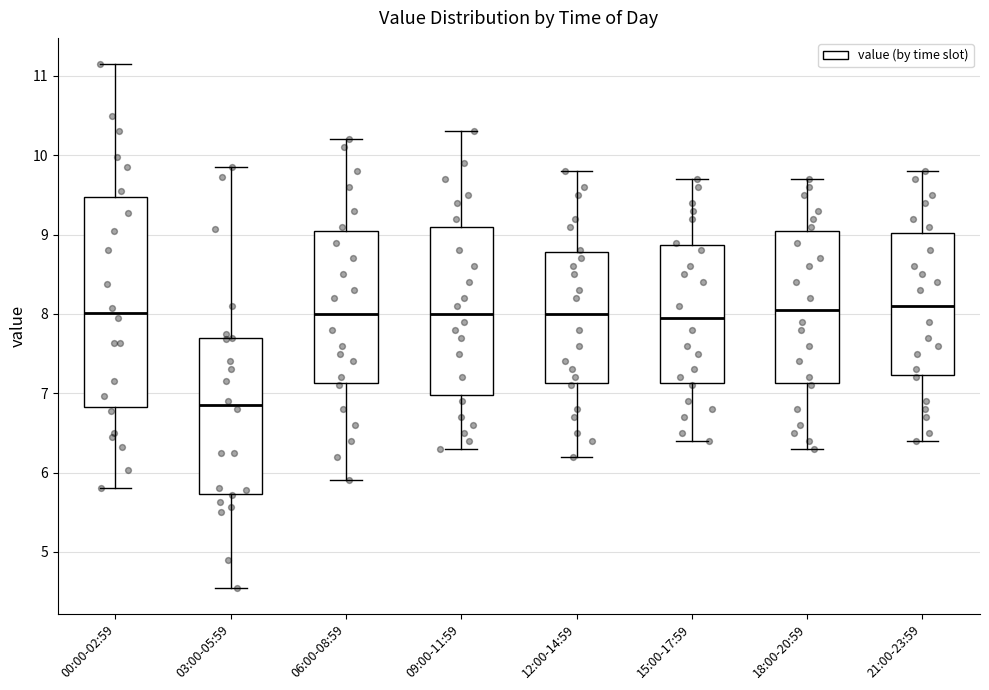

Reading left to right, transcribe this box plot: for each box, give where its median line is, the range the box spans, and where its two whiskers end, as read against the y-axis. The values are not printed on the chart, so give them approximately, as read against the axis.

00:00-02:59: median 8.0, box 6.8 to 9.5, whiskers 5.8 to 11.2
03:00-05:59: median 6.9, box 5.7 to 7.7, whiskers 4.6 to 9.9
06:00-08:59: median 8.0, box 7.1 to 9.1, whiskers 5.9 to 10.2
09:00-11:59: median 8.0, box 7.0 to 9.1, whiskers 6.3 to 10.3
12:00-14:59: median 8.0, box 7.1 to 8.8, whiskers 6.2 to 9.8
15:00-17:59: median 8.0, box 7.1 to 8.9, whiskers 6.4 to 9.7
18:00-20:59: median 8.1, box 7.1 to 9.1, whiskers 6.3 to 9.7
21:00-23:59: median 8.1, box 7.2 to 9.0, whiskers 6.4 to 9.8